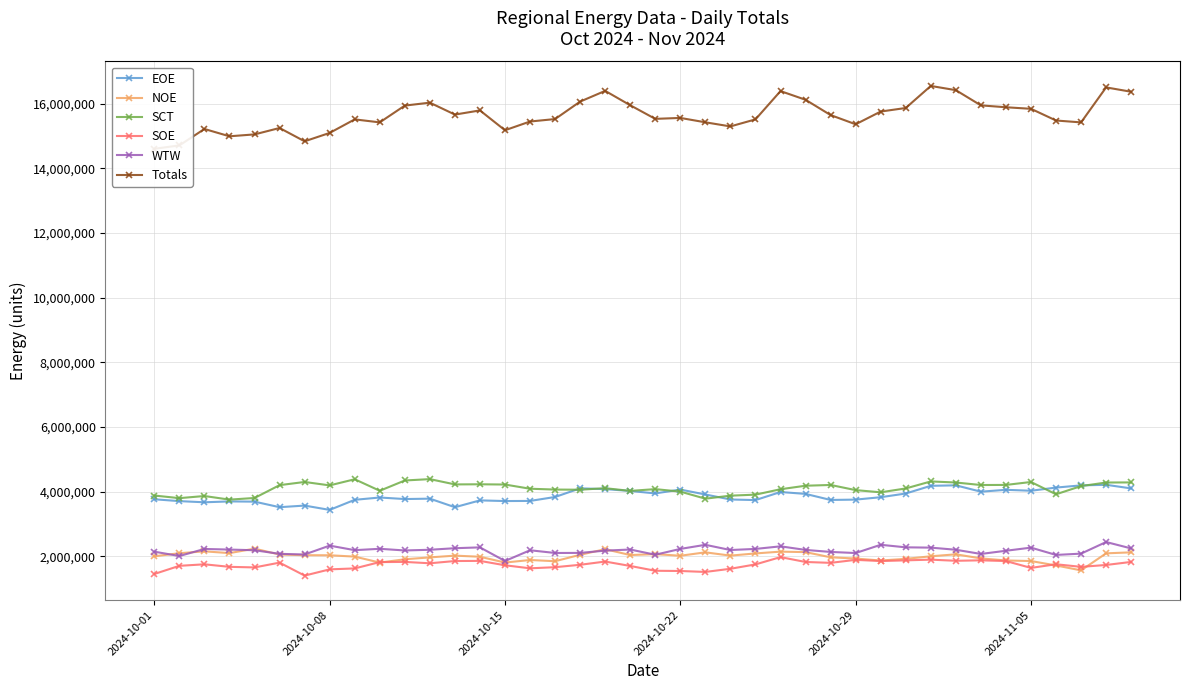

What is the approximate value of SCT at 2024-10-29?

4051823